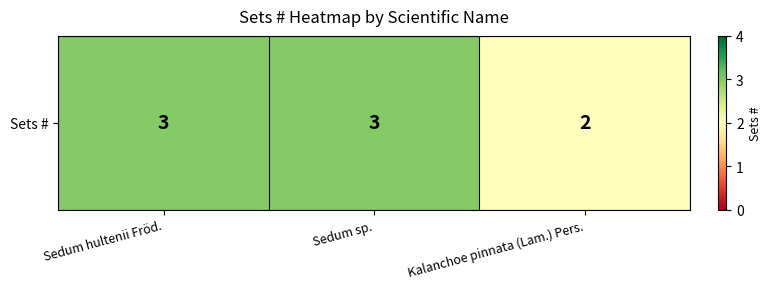

Reading left to right, transcribe all the data shown in this chart.

3	3	2